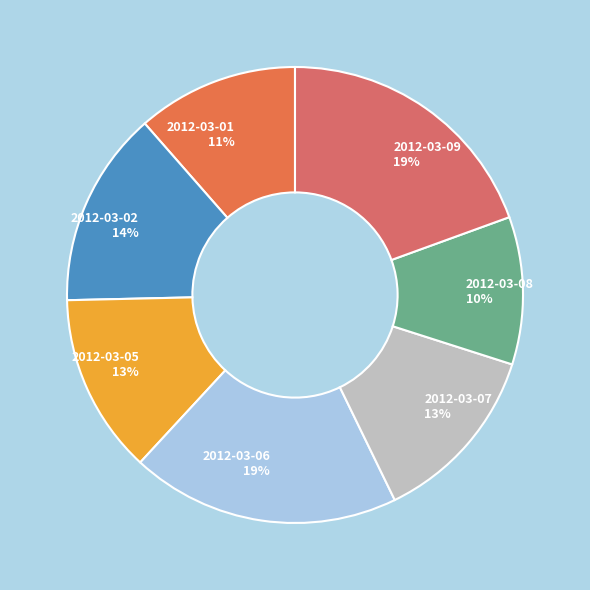

True or false: 2012-03-07 accounts for 13% of the total.

True